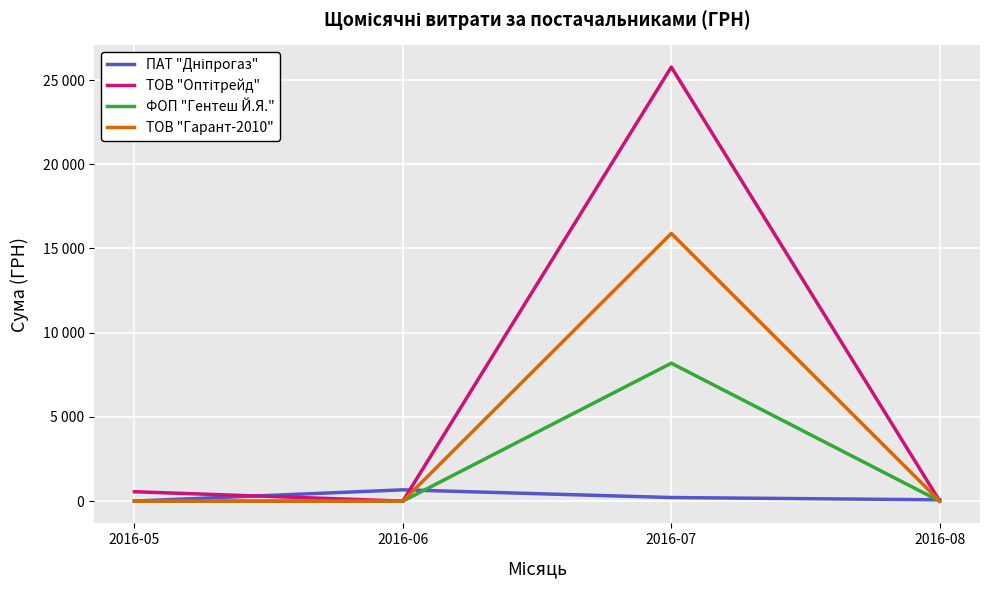

The ПАТ "Дніпрогаз" series shows -326.4 at 2016-05. True or false?

False